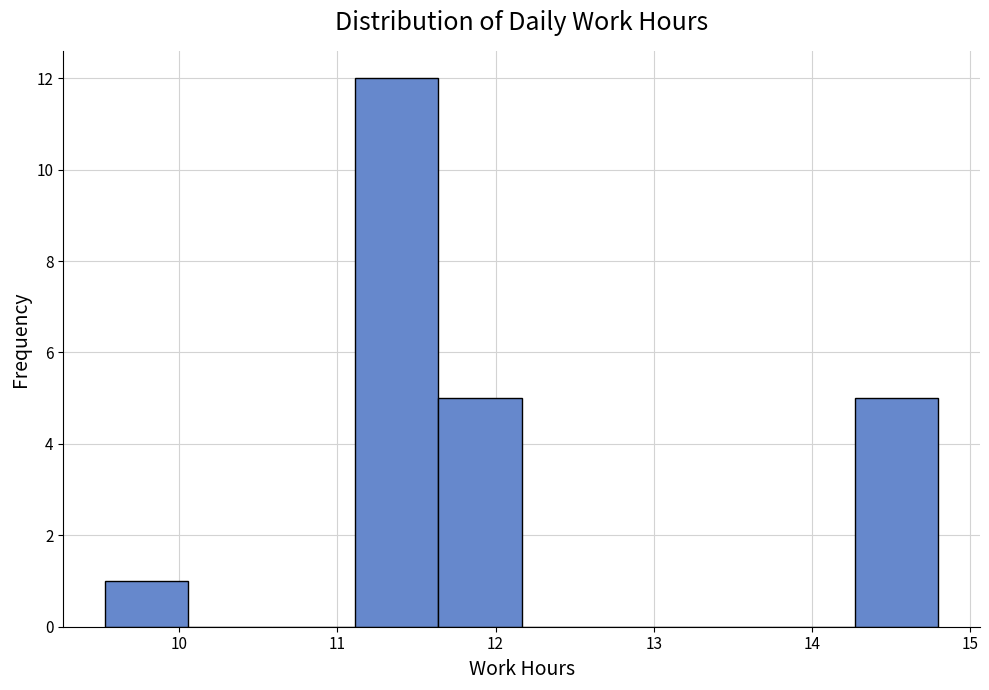

Which range on the x-axis has the tallest bar?

11.1 to 11.6